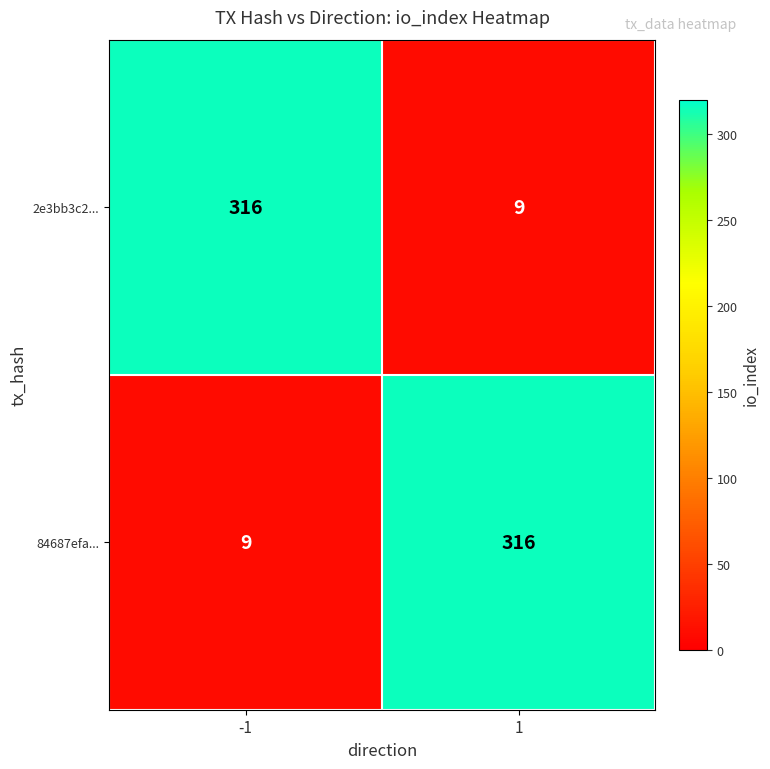

Reading left to right, what are all the values shown in this chart?

2e3bb3c2...: -1=316	1=9
84687efa...: -1=9	1=316